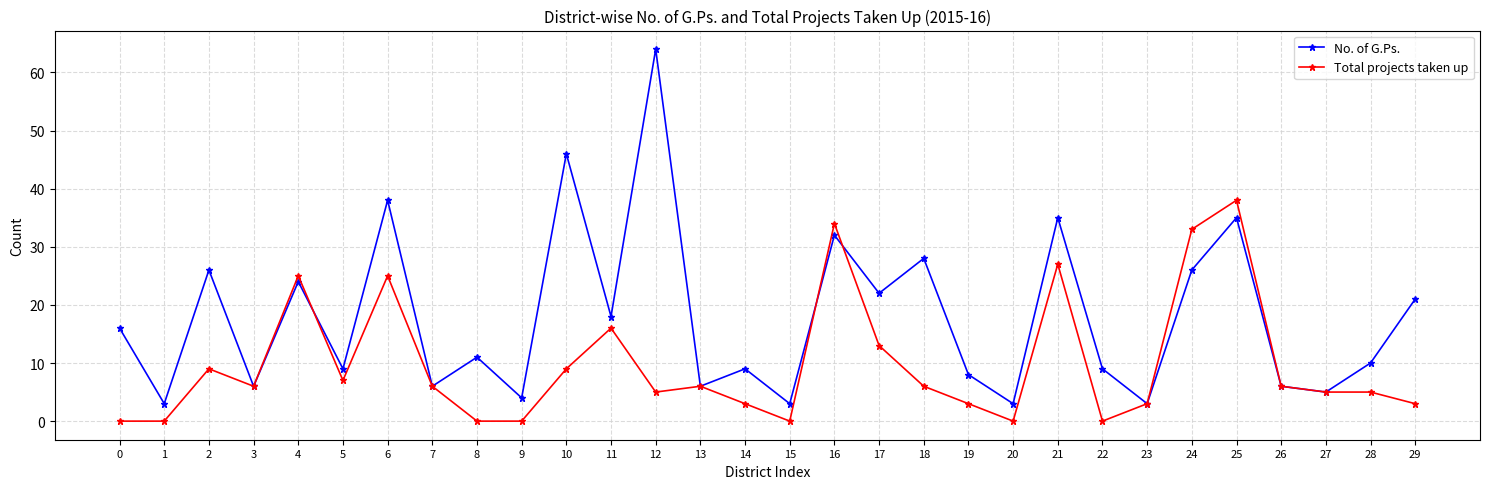

True or false: Total projects taken up has a value of 23 at 17.

False